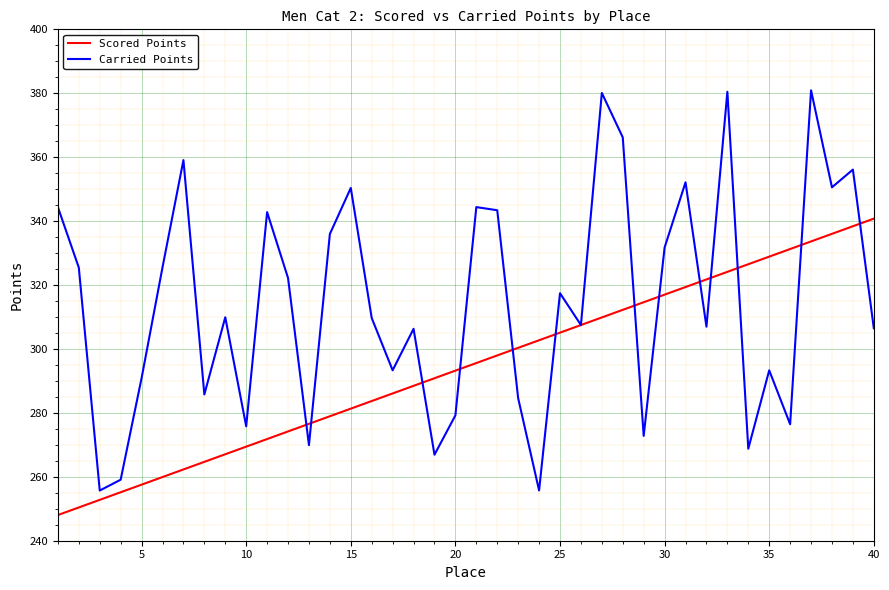

List the series in order of their peak value, lowest first.

Scored Points, Carried Points